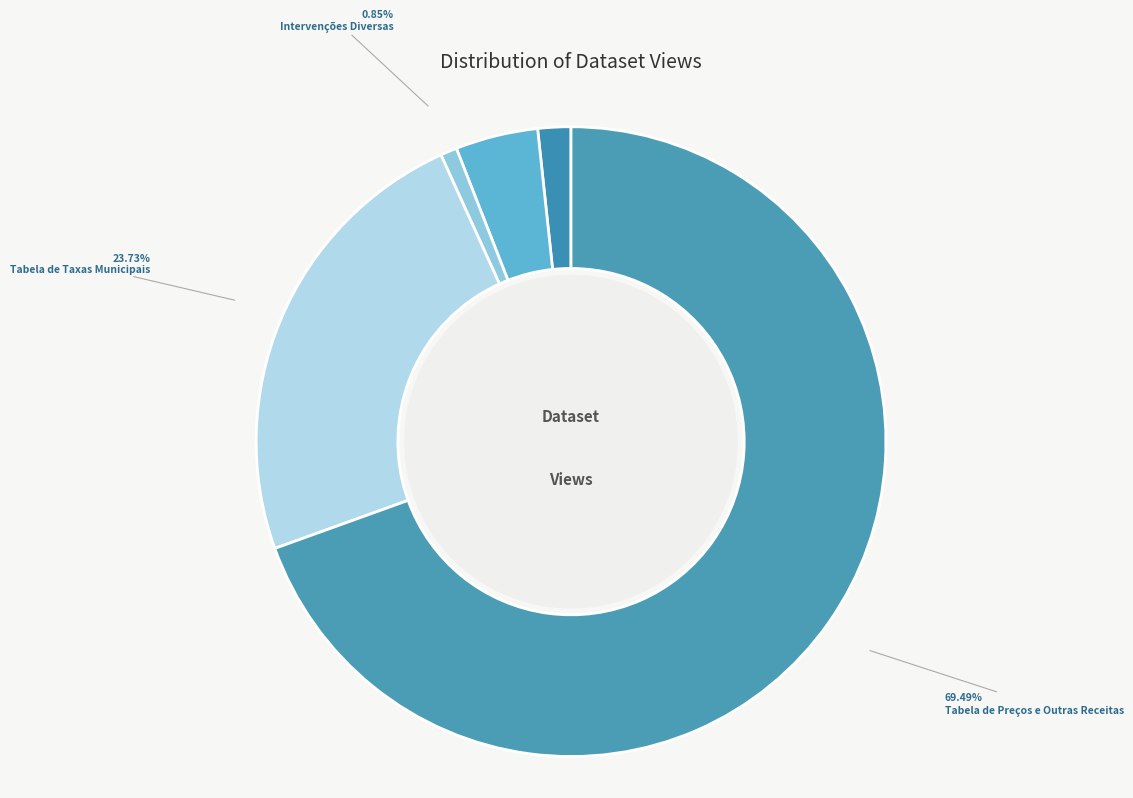

Rank the categories by value from highest to lowest.

Tabela de Preços e Outras Receitas, Tabela de Taxas Municipais, Principais obras de promoção da EMEL, Empreitadas Municipais Concluídas, Intervenções Diversas, Intervenções na Via Pública